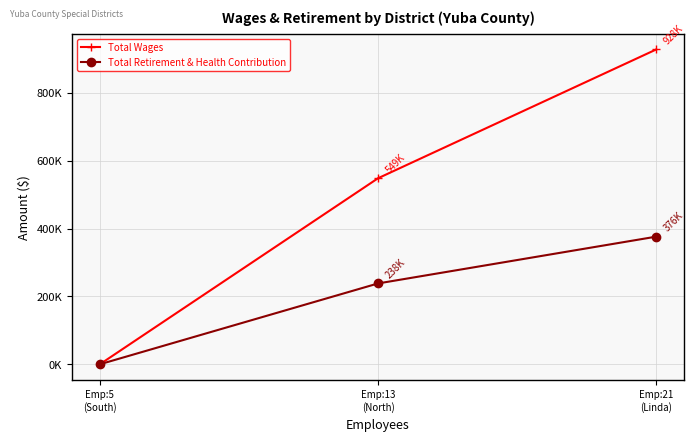

At how many categories does at least one series exceed 115663?

2